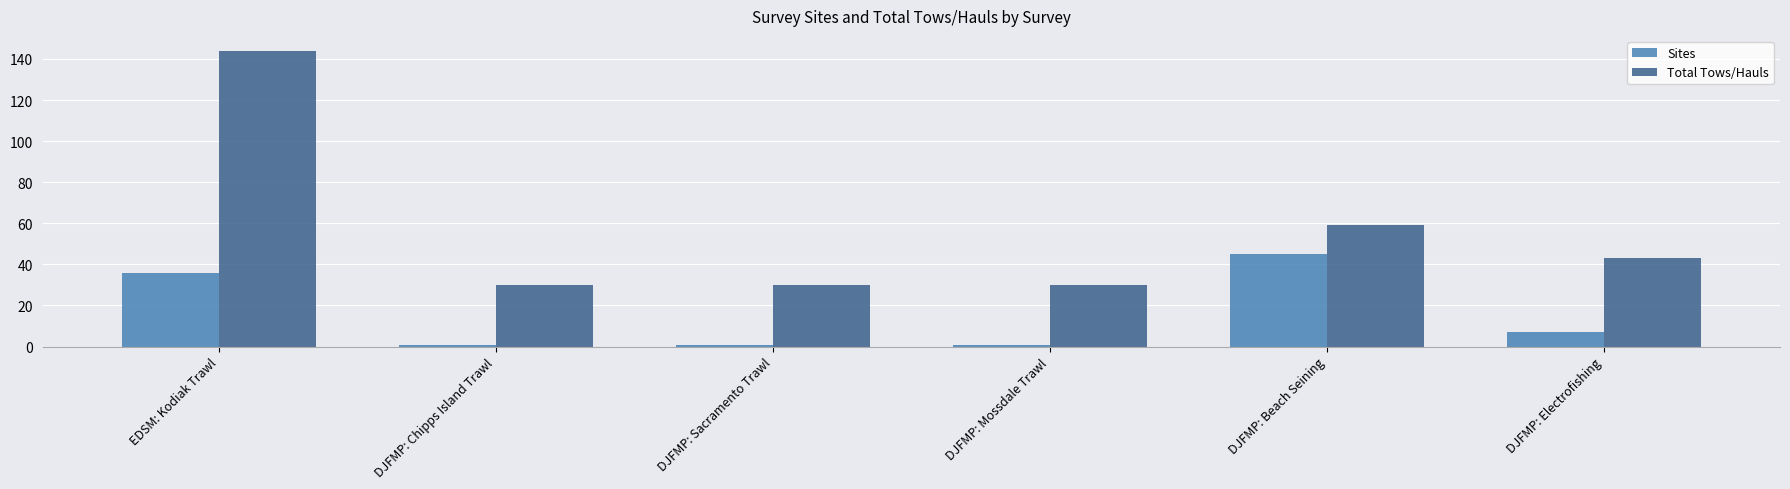

At which label is Sites closest to 23?

EDSM: Kodiak Trawl